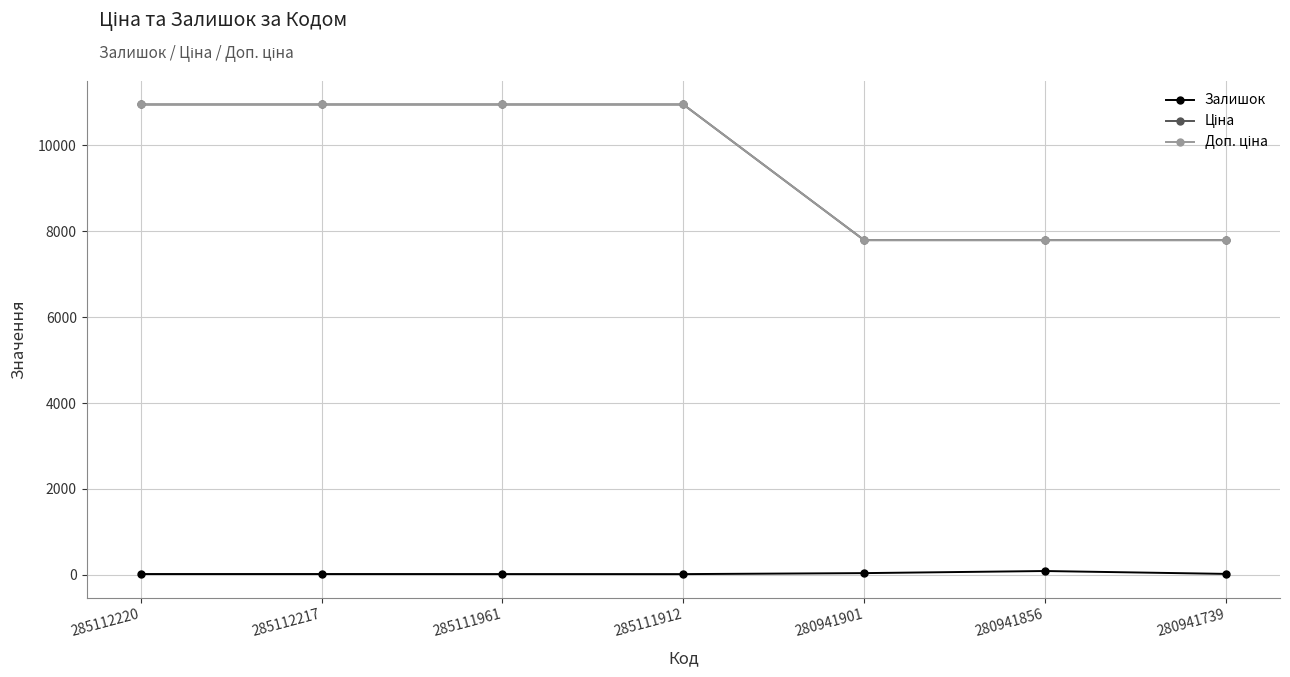

Reading right to left, extract all data points from this chart.

Залишок: 280941739=21.0	280941856=88.0	280941901=39.0	285111912=16.0	285111961=17.0	285112217=18.0	285112220=18.0
Ціна: 280941739=7792.9	280941856=7792.9	280941901=7792.9	285111912=10952.0	285111961=10952.0	285112217=10952.0	285112220=10952.0
Доп. ціна: 280941739=7792.9	280941856=7792.9	280941901=7792.9	285111912=10952.0	285111961=10952.0	285112217=10952.0	285112220=10952.0